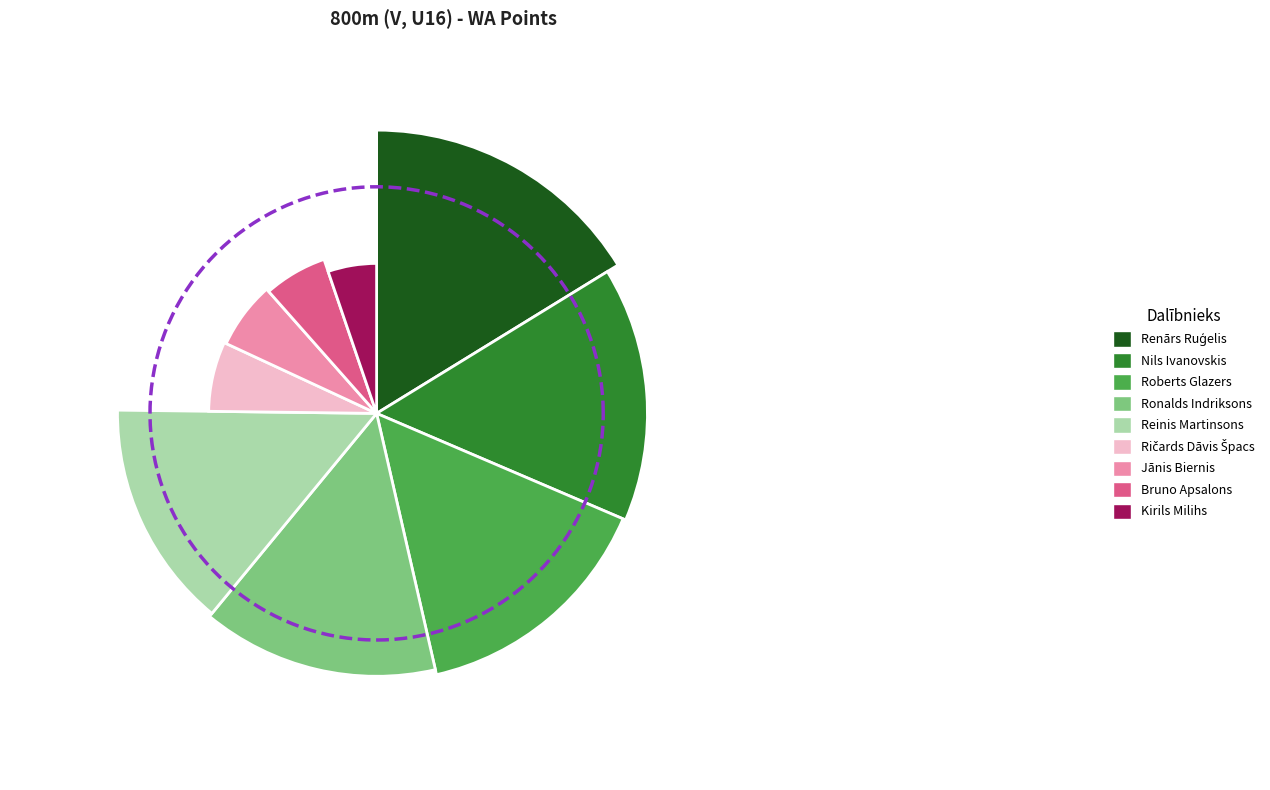

Which slice is the smallest?

Kirils Milihs